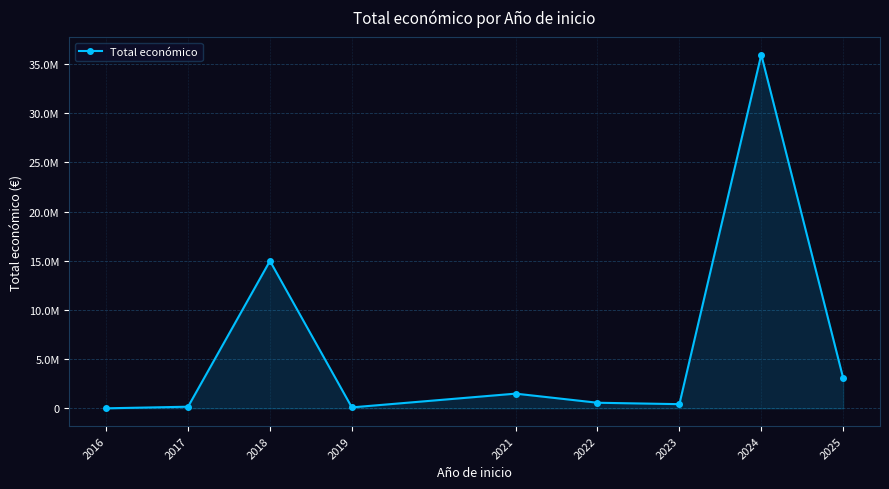

Where is the first local maximum?

2018